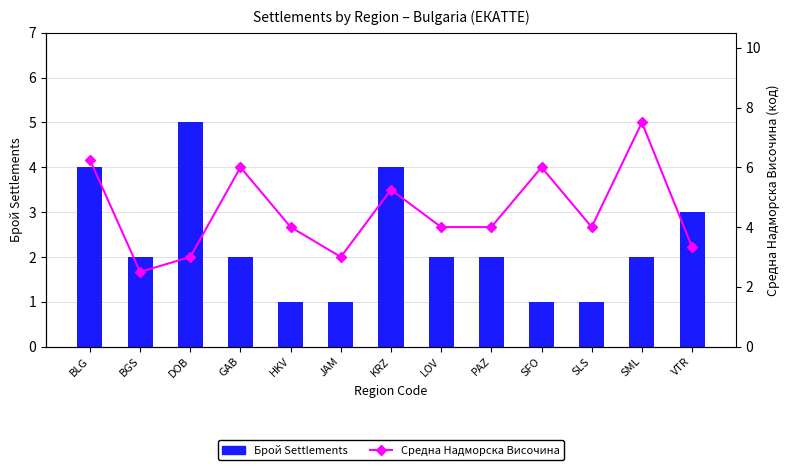

Is it true that Брой Settlements equals 4.0 at BLG?

True